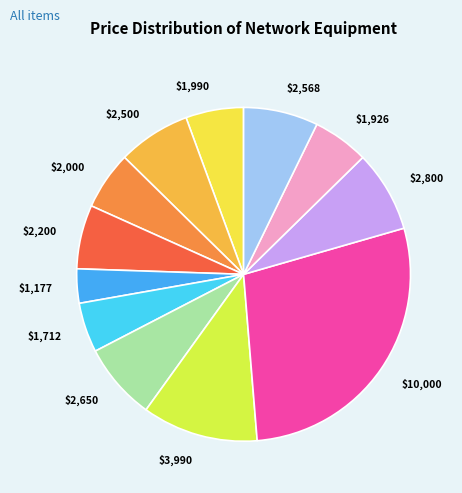

Which slice is the largest?

$10,000